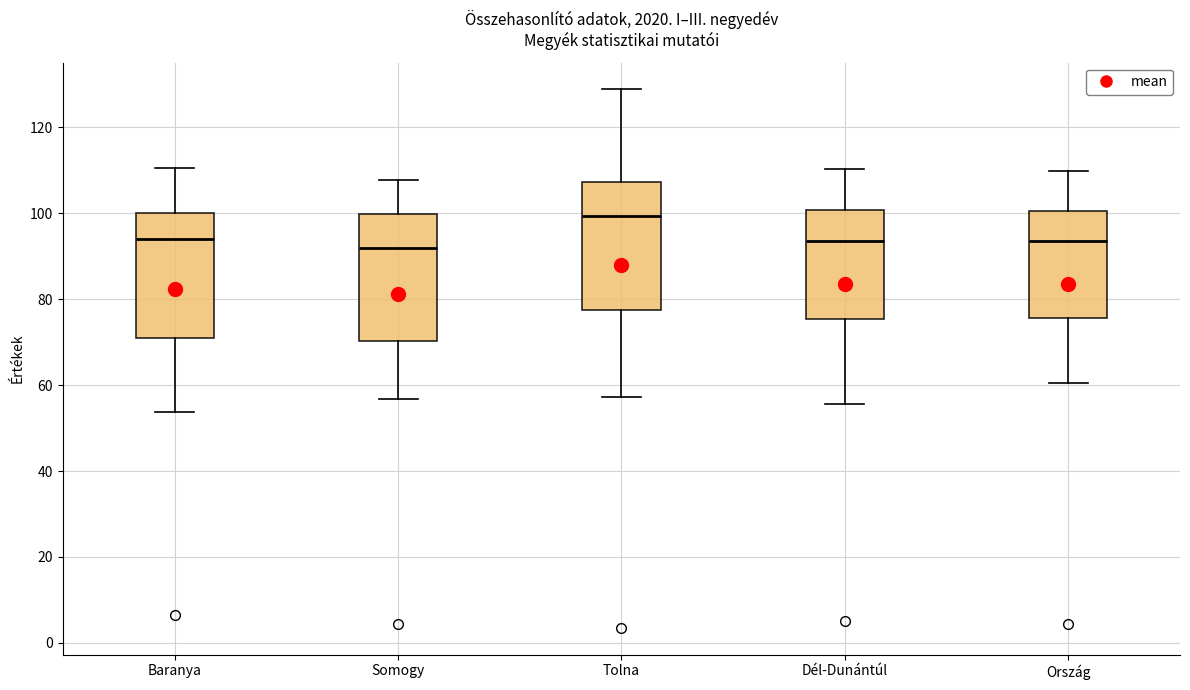

Reading left to right, transcribe this box plot: for each box, give where its median line is, the range the box spans, and where its two whiskers end, as read against the y-axis. The values are not printed on the chart, so give them approximately, as read against the axis.

Baranya: median 94, box 70 to 100, whiskers 54 to 110
Somogy: median 92, box 70 to 100, whiskers 56 to 108
Tolna: median 100, box 78 to 108, whiskers 58 to 128
Dél-Dunántúl: median 94, box 76 to 100, whiskers 56 to 110
Ország: median 94, box 76 to 100, whiskers 60 to 110